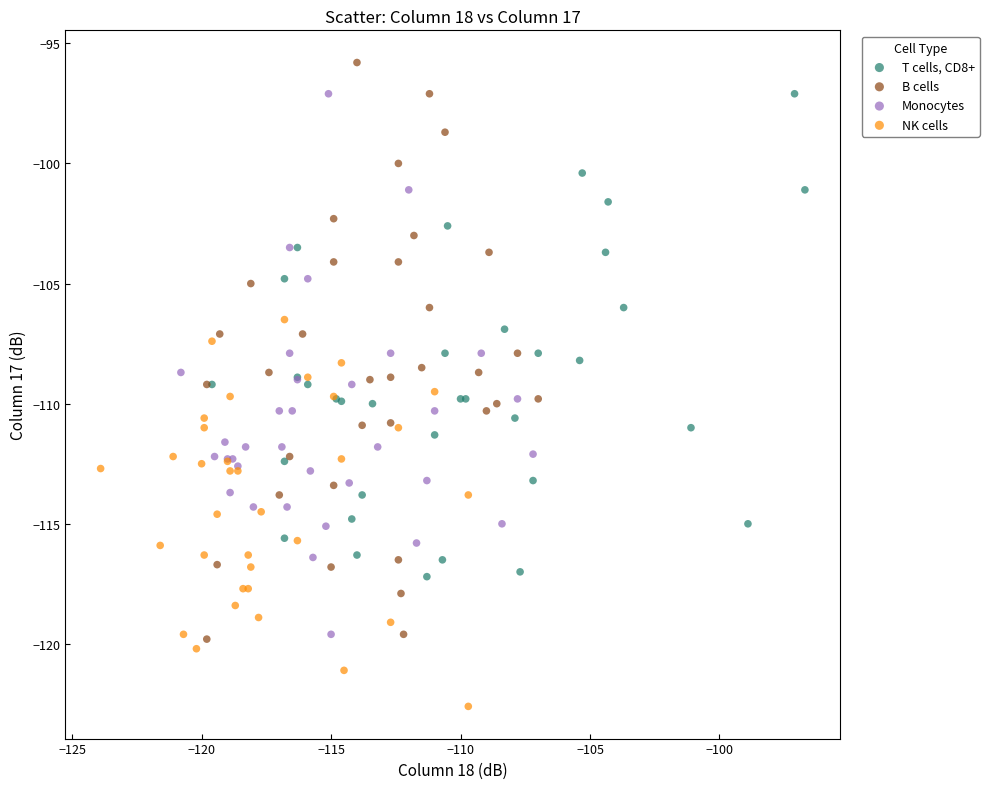

What are all the series names shown in the legend?

T cells, CD8+, B cells, Monocytes, NK cells